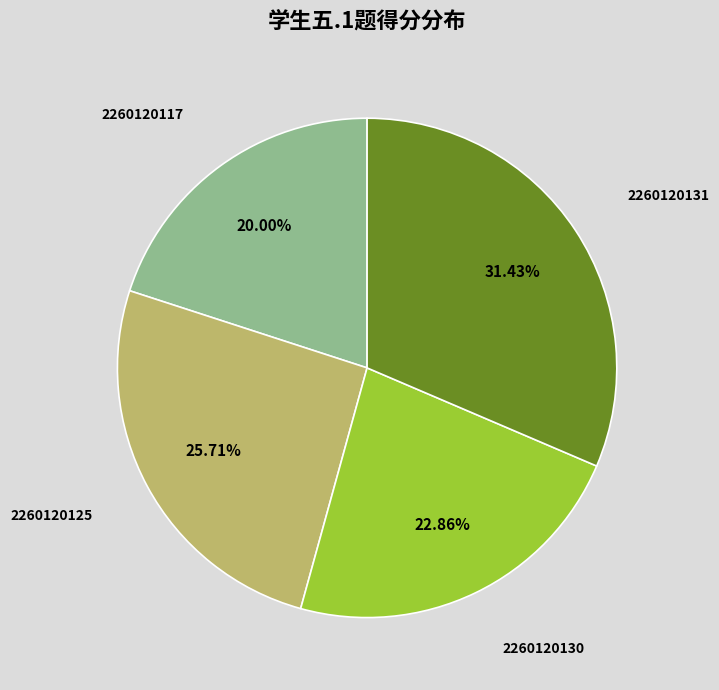

Does any single category account for the majority?

No